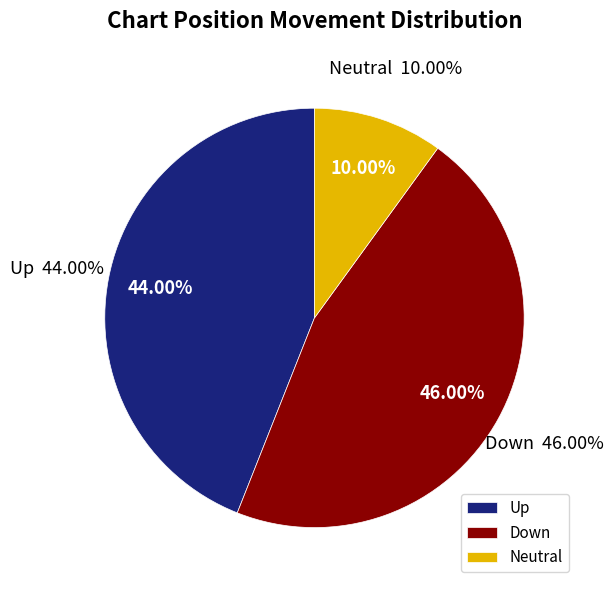

What is the total percentage of up and down?

90.0%